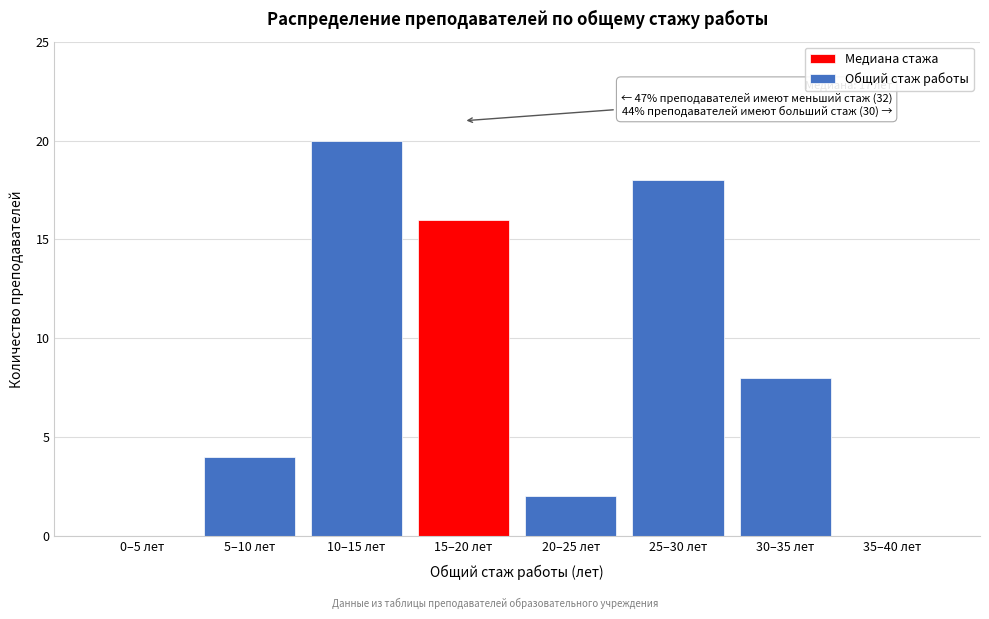

Reading left to right, extract all data points from this chart.

0–5 лет=0	5–10 лет=4	10–15 лет=20	15–20 лет=16	20–25 лет=2	25–30 лет=18	30–35 лет=8	35–40 лет=0